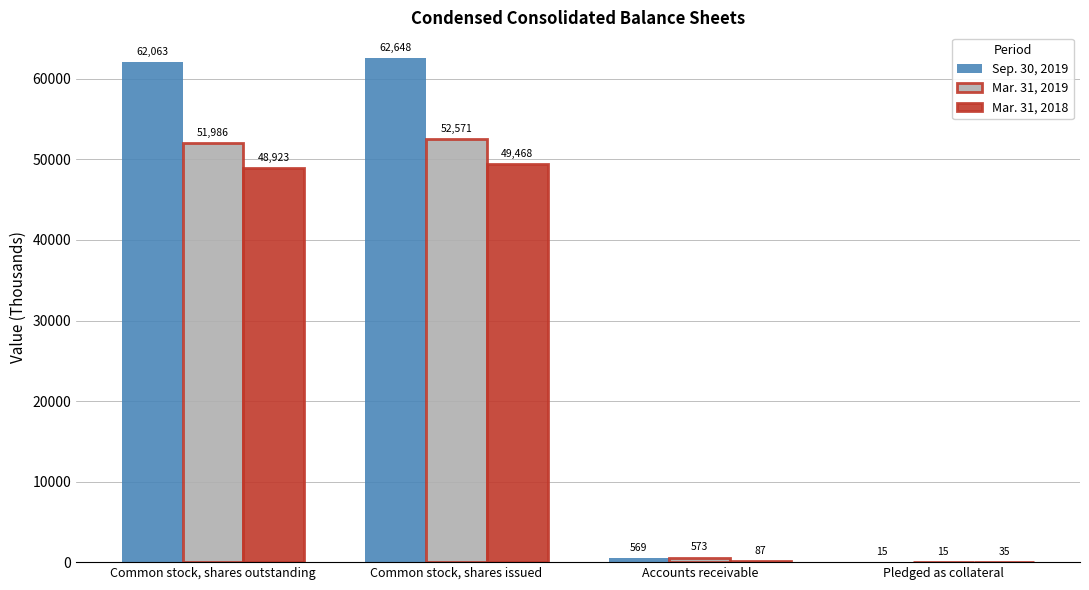

What is the spread (max minus min) of values at Accounts receivable?

486